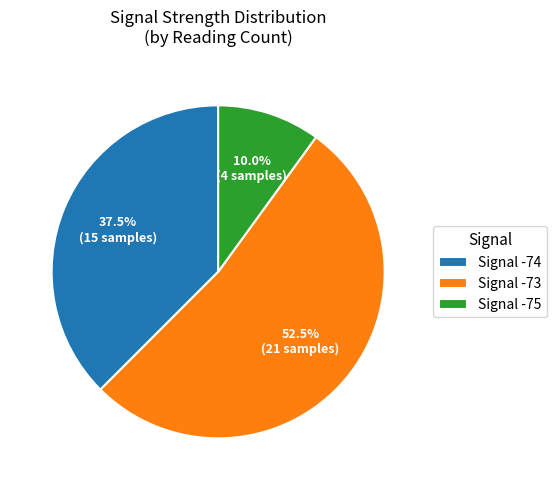

Is there a majority slice in this chart?

Yes